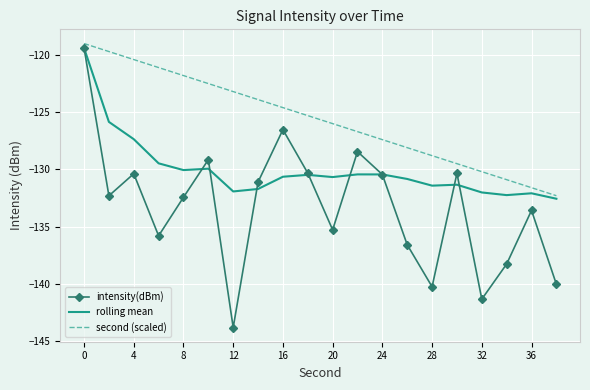

True or false: second (scaled) and rolling mean intersect in this chart.

False